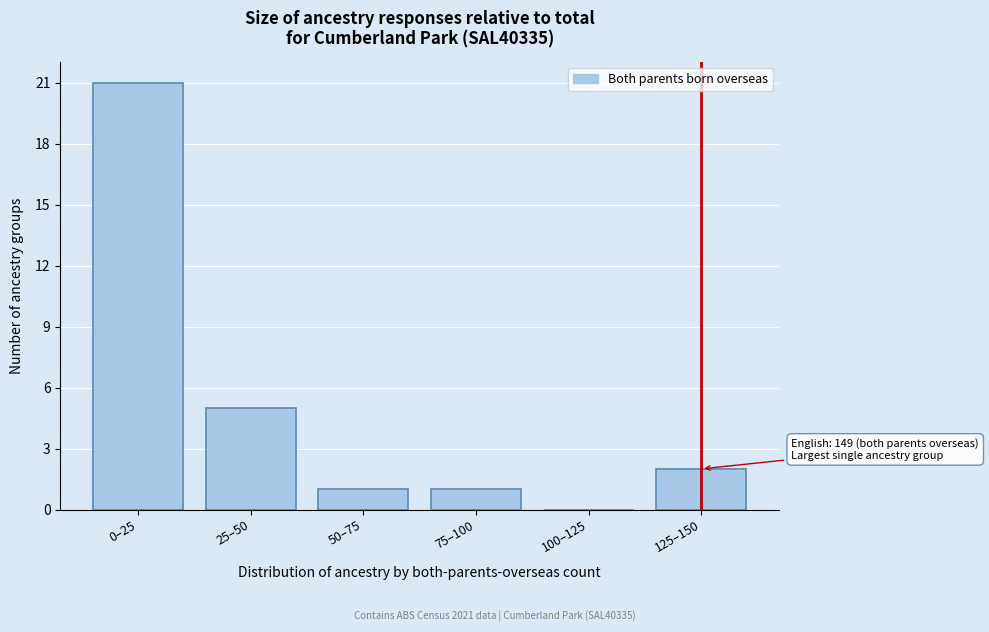

Reading left to right, transcribe all the data shown in this chart.

0–25=21	25–50=5	50–75=1	75–100=1	100–125=0	125–150=2